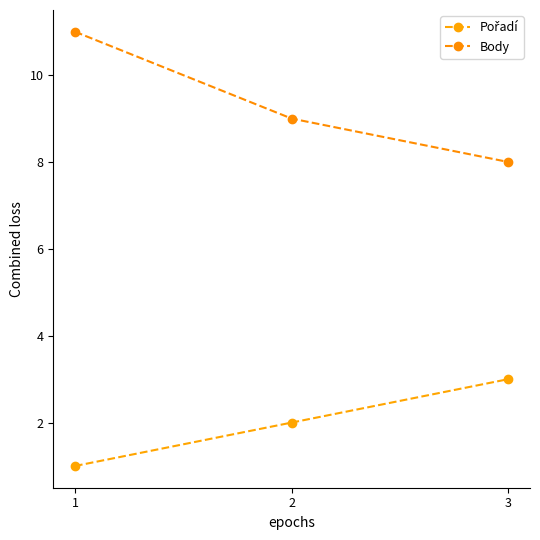

Which category has the highest value in the Pořadí series?

3